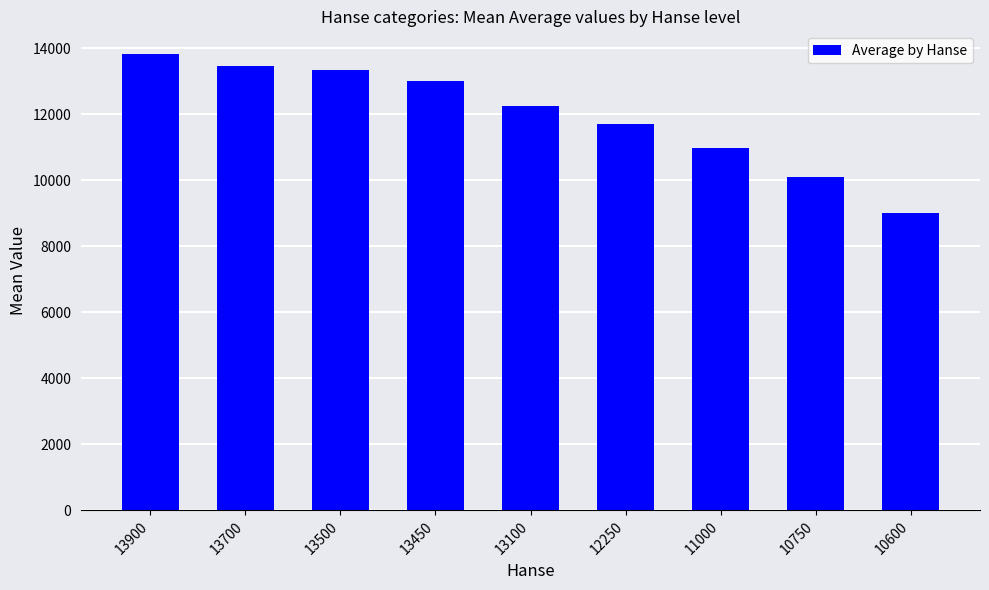

What is the minimum value shown in the chart?

9001.0